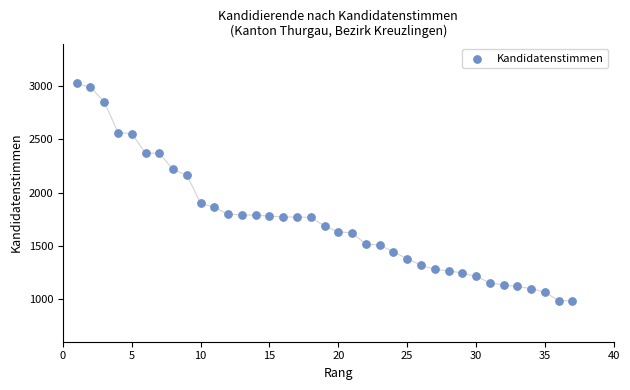

What Y value in the scatter plot is closest to 2005?

1900